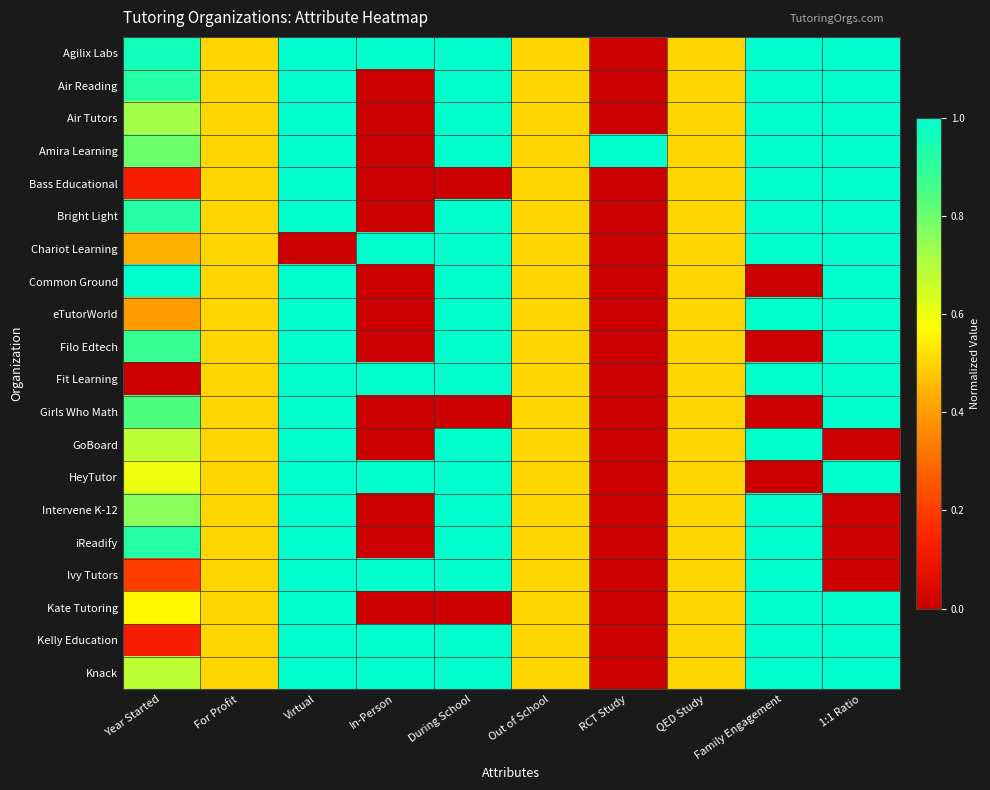

Count the number of data series in this chart.

20